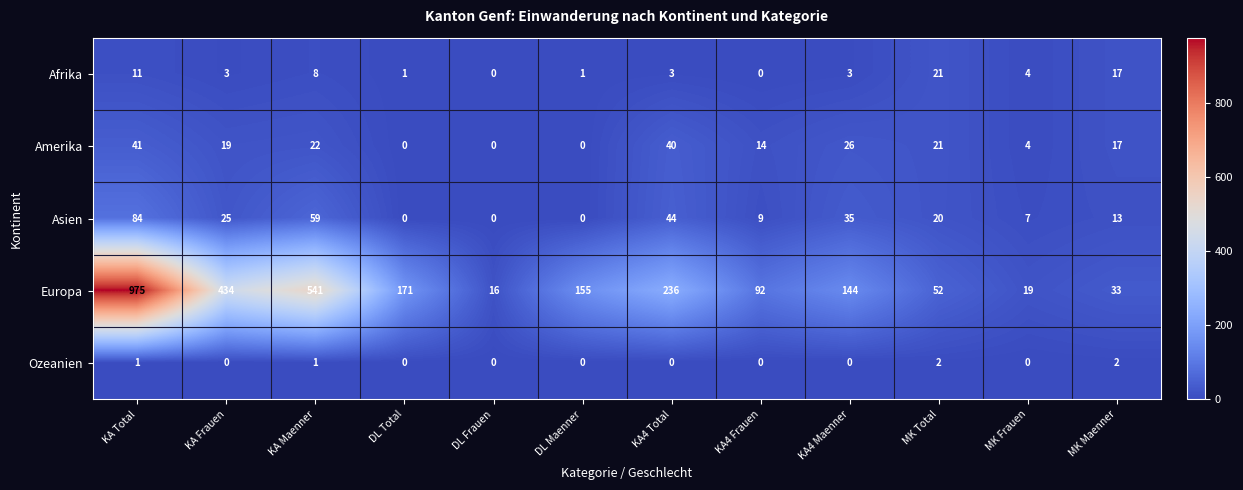

Which series changed the most between KA Maenner and KA4 Total?

Europa